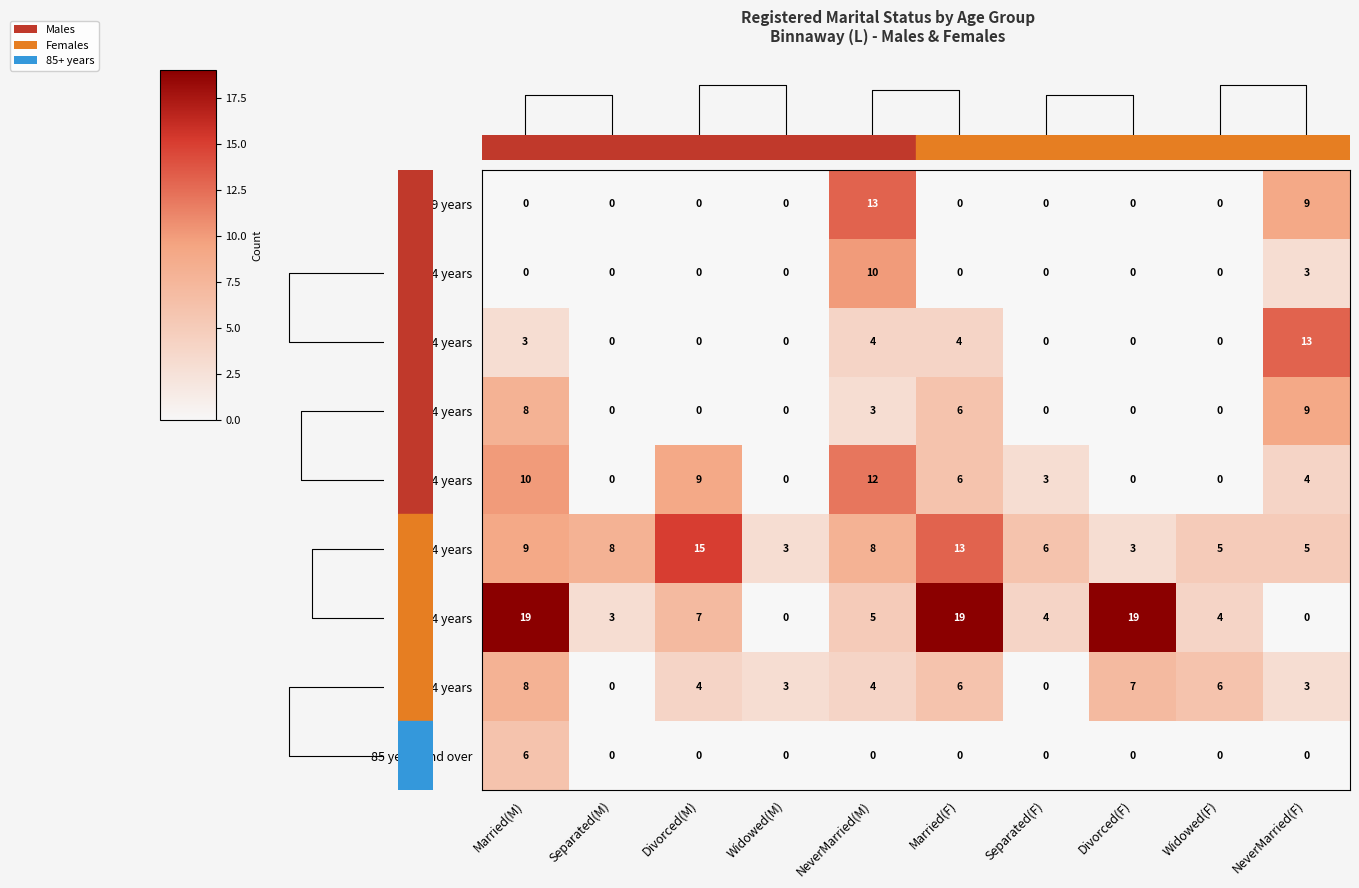

The value of 65-74 years at Widowed(M) is 0. True or false?

True